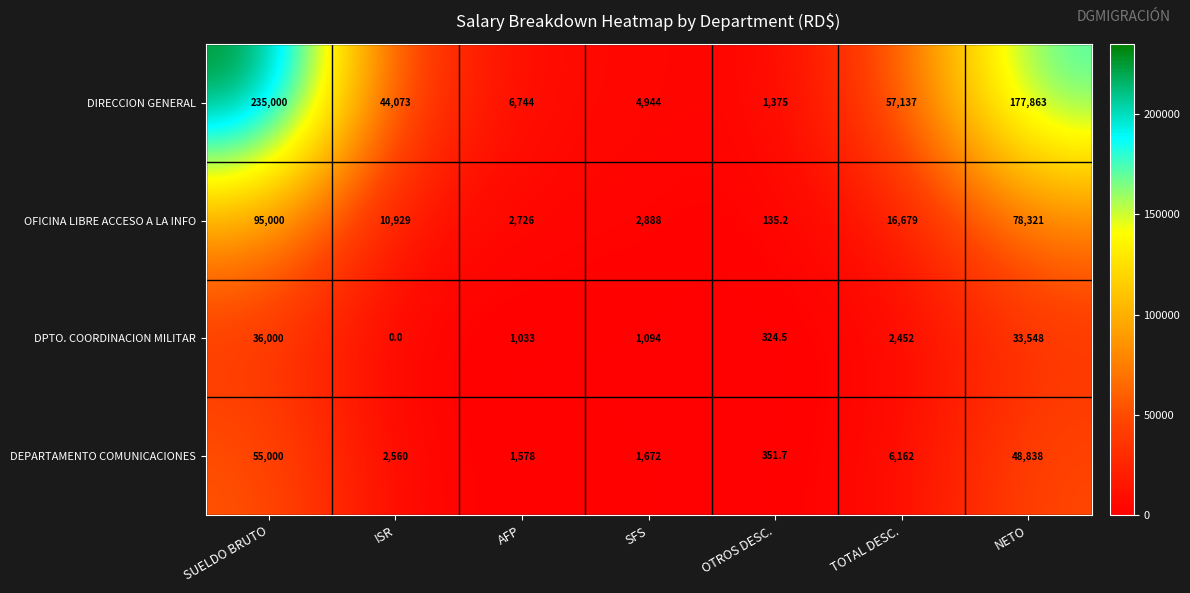

Rank the series by their maximum value, from lowest to highest.

DPTO. COORDINACION MILITAR, DEPARTAMENTO COMUNICACIONES, OFICINA LIBRE ACCESO A LA INFO, DIRECCION GENERAL